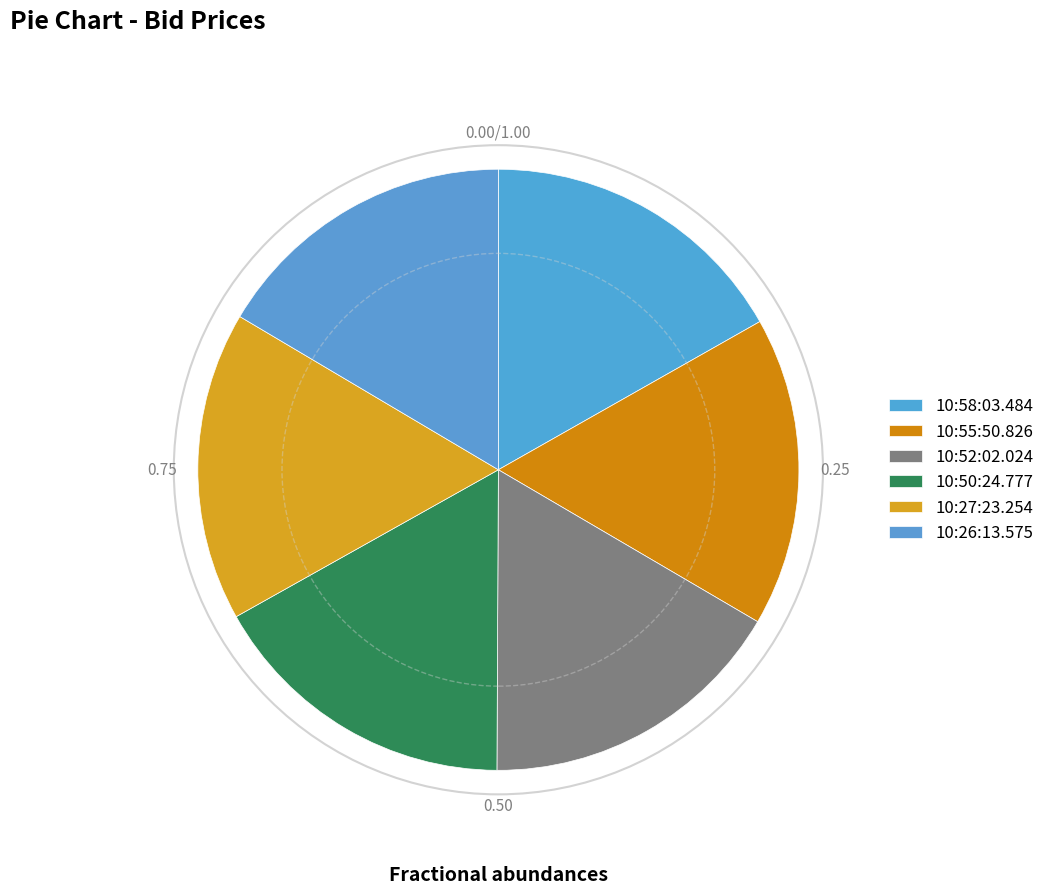

What percentage do 10:27:23.254 and 10:50:24.777 together represent?

33.4%